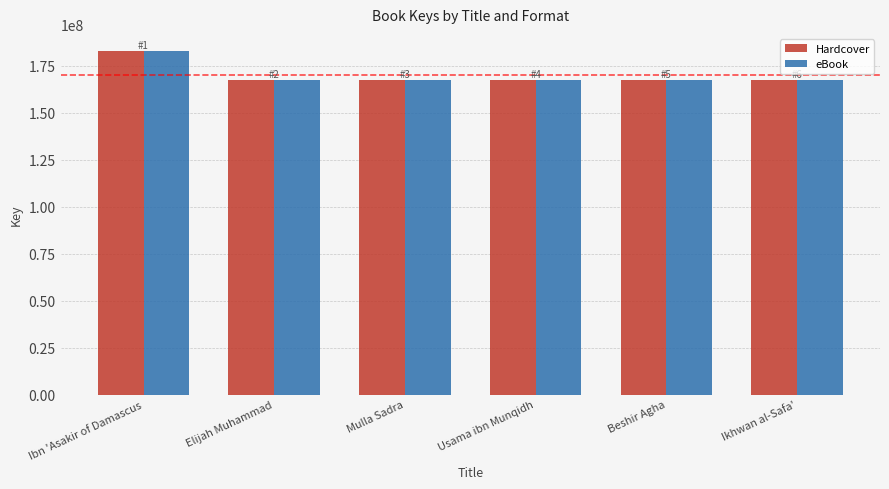

What value does the Hardcover series have at Ikhwan al-Safa', to the nearest 100?

167499300